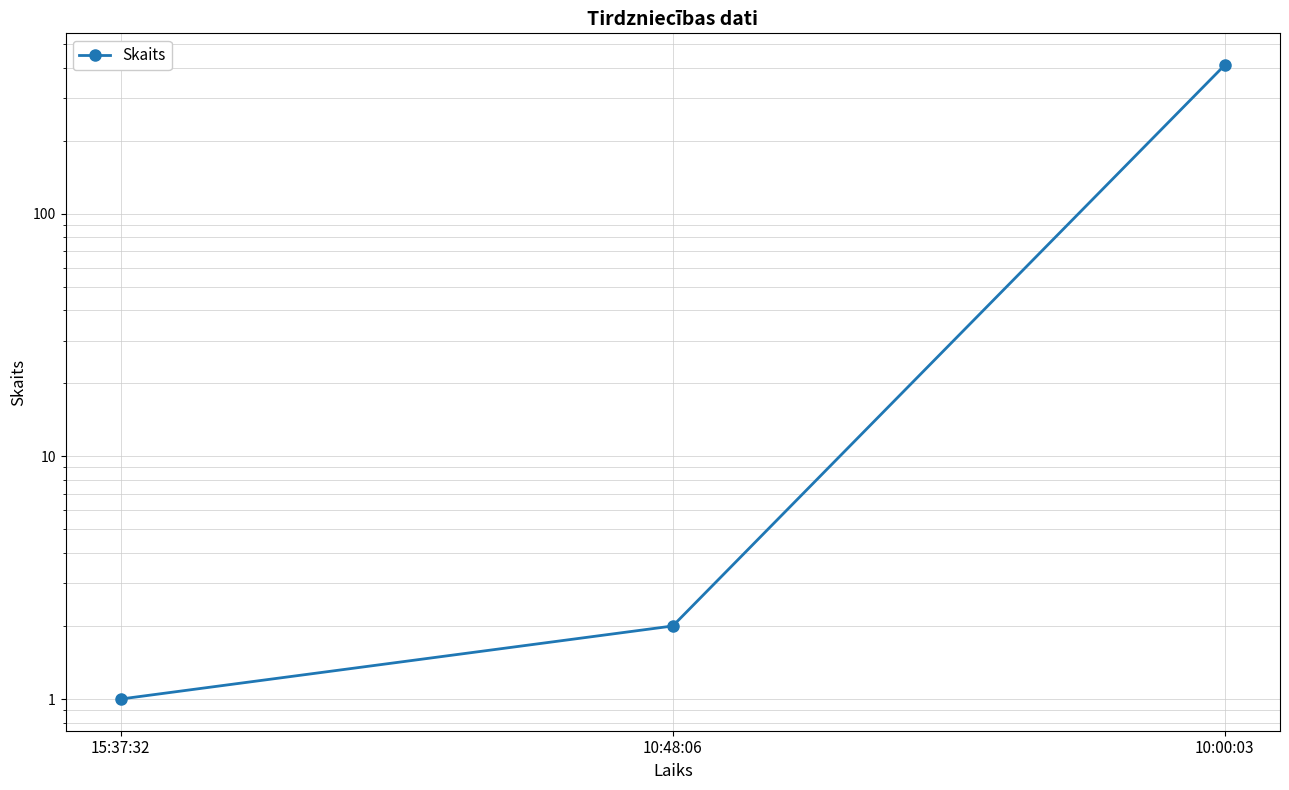

What is the difference between the values at 10:00:03 and 15:37:32?

409